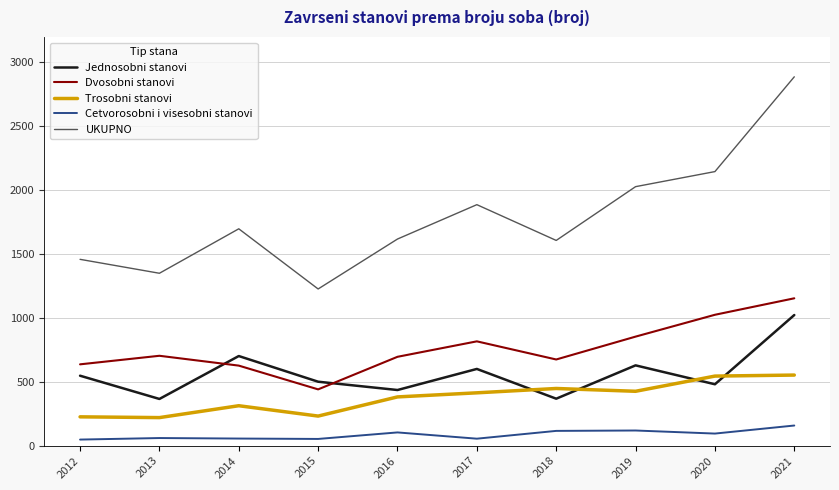

The UKUPNO series shows 2146 at 2020. True or false?

True